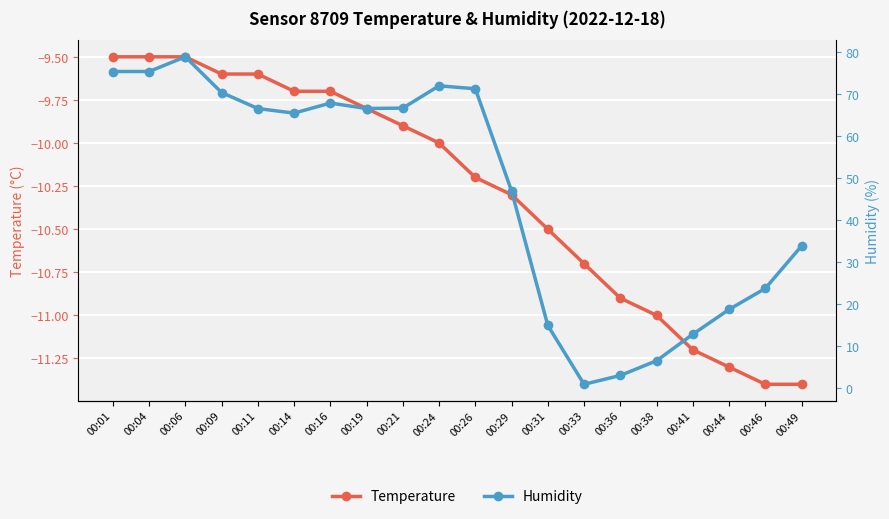

True or false: Humidity has more than 0 interior local peaks.

True